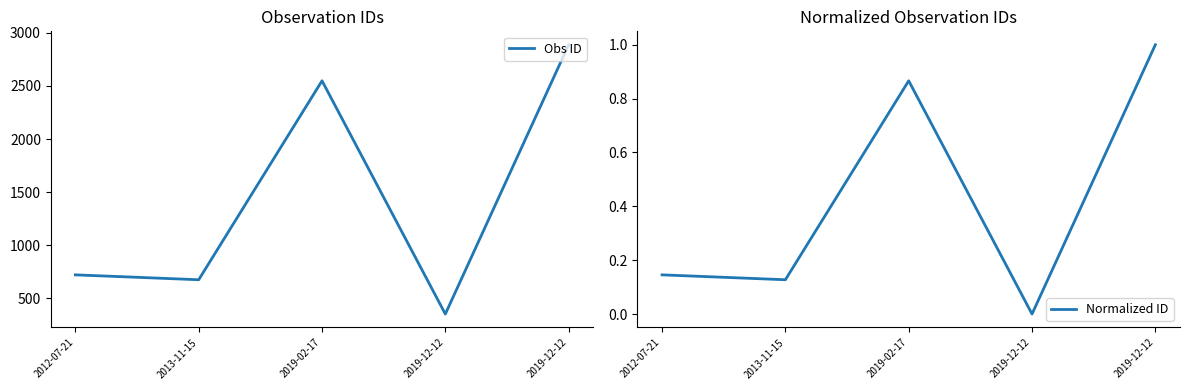

Where is Normalized ID nearest to the value 0?

2019-12-12